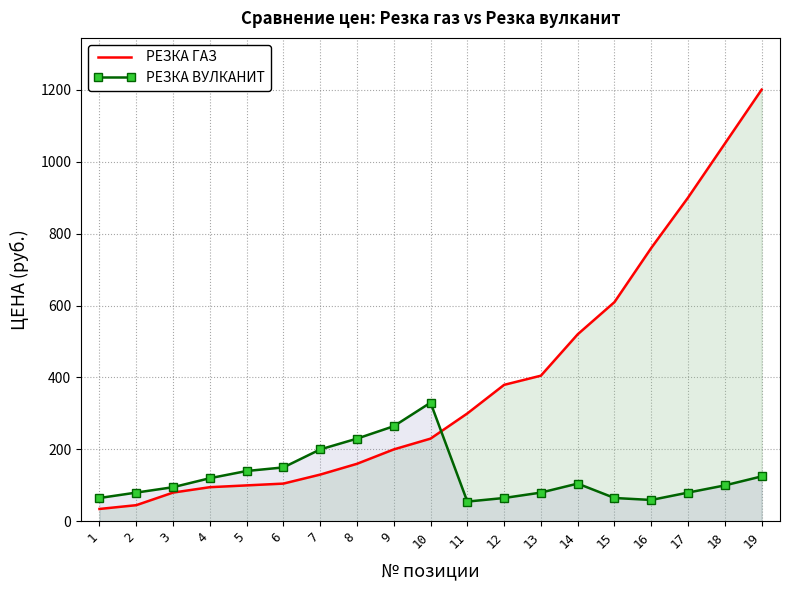

At which category is the sum across all series the highest?

19